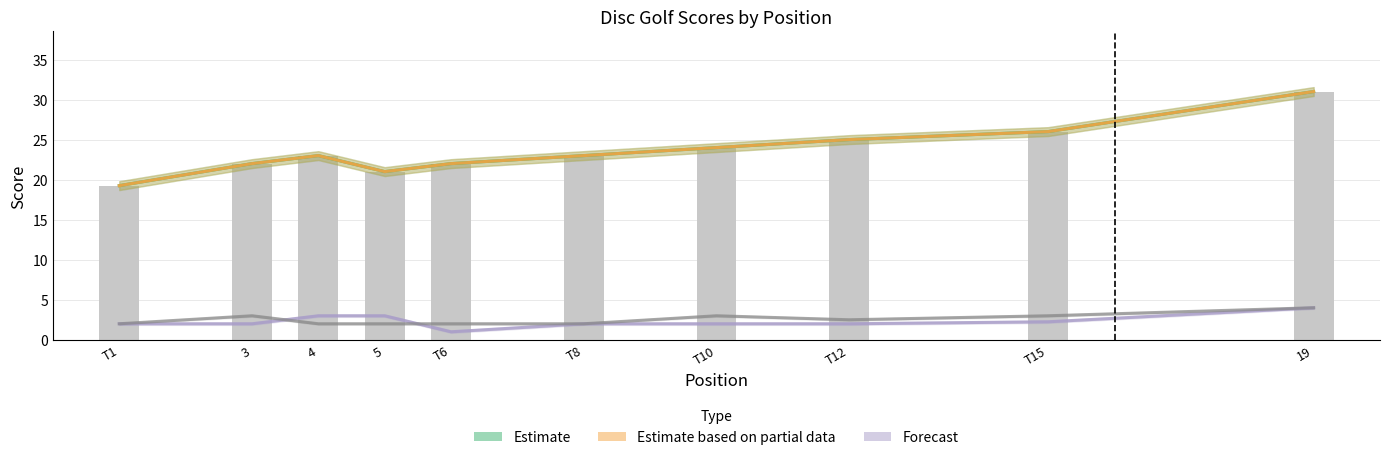

True or false: Estimate based on partial data has a value of 31.0 at 19.

True